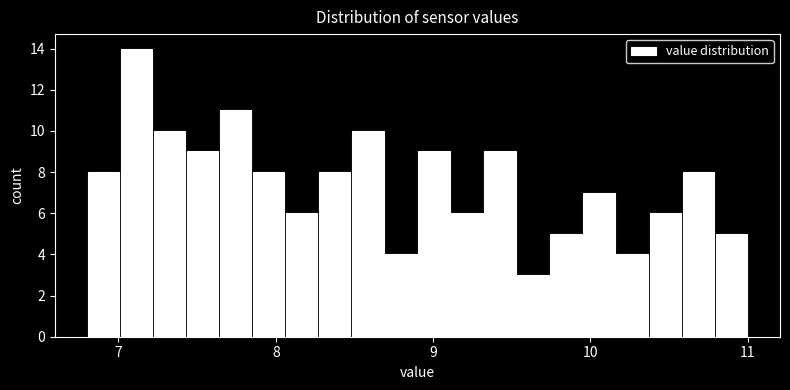

Read against the x-axis, roughly where is the centre of the tallest bar?

7.1